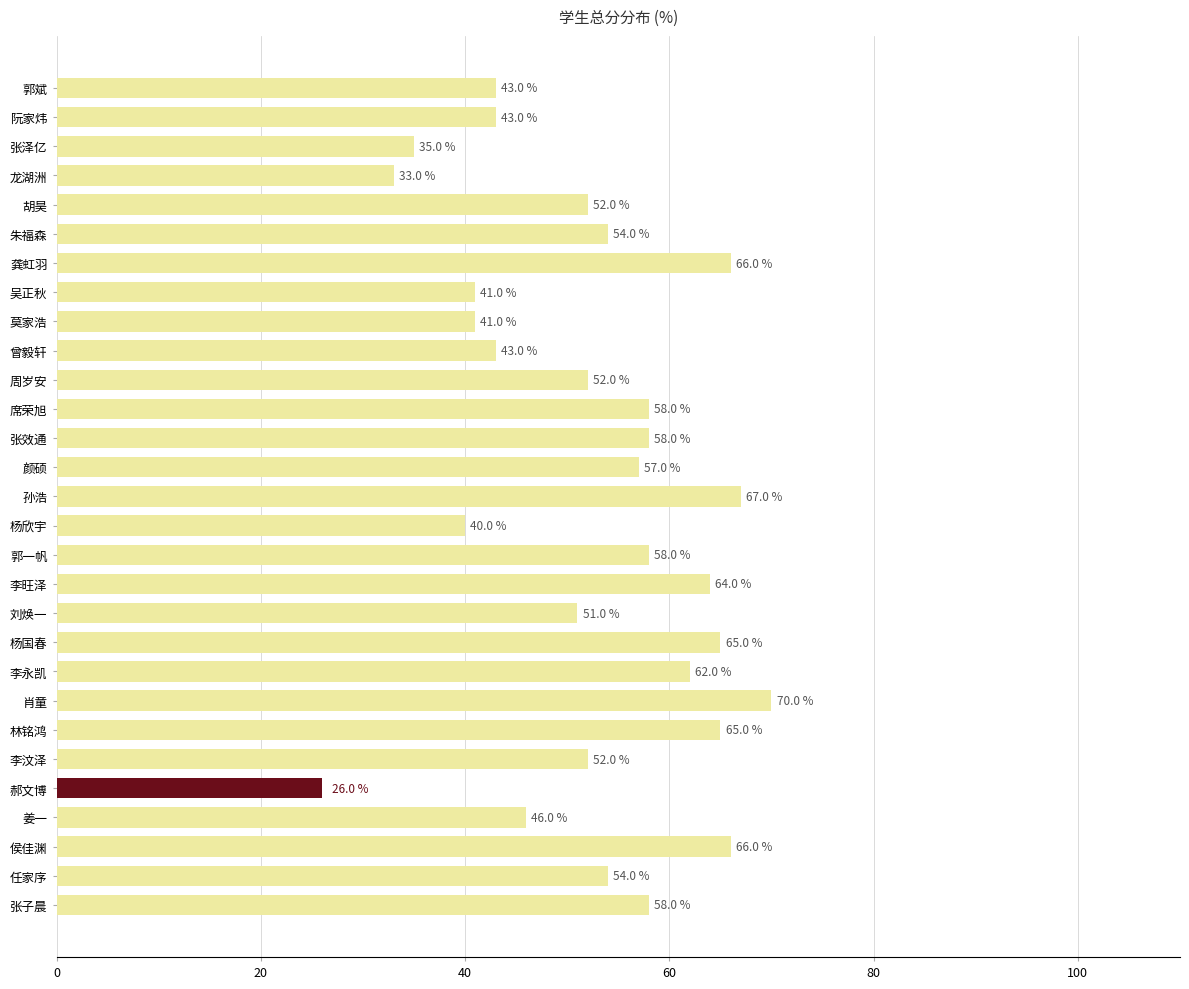

Is it true that the value at 郭斌 is 9.2?

False